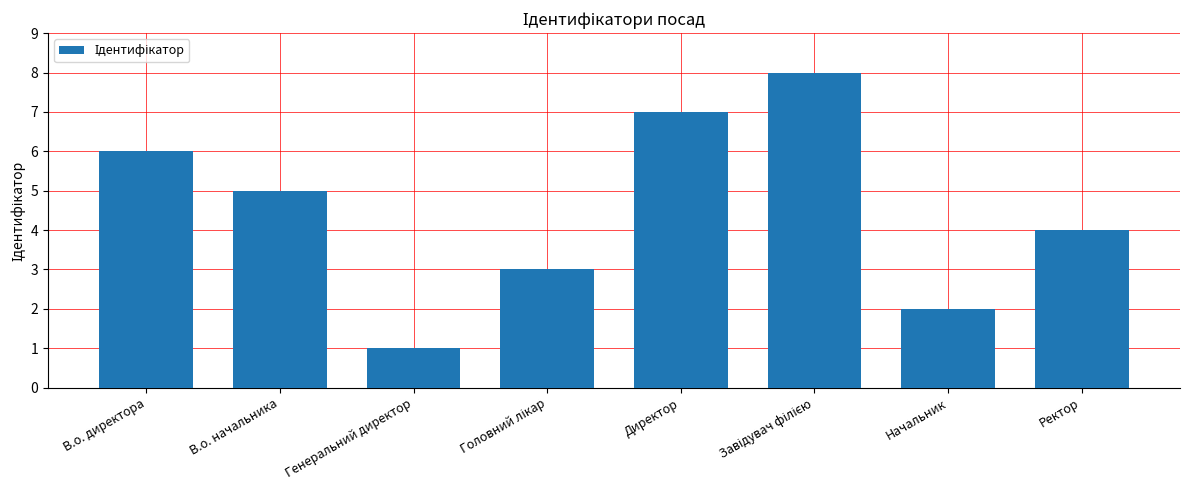

What position from the left is Начальник?

7